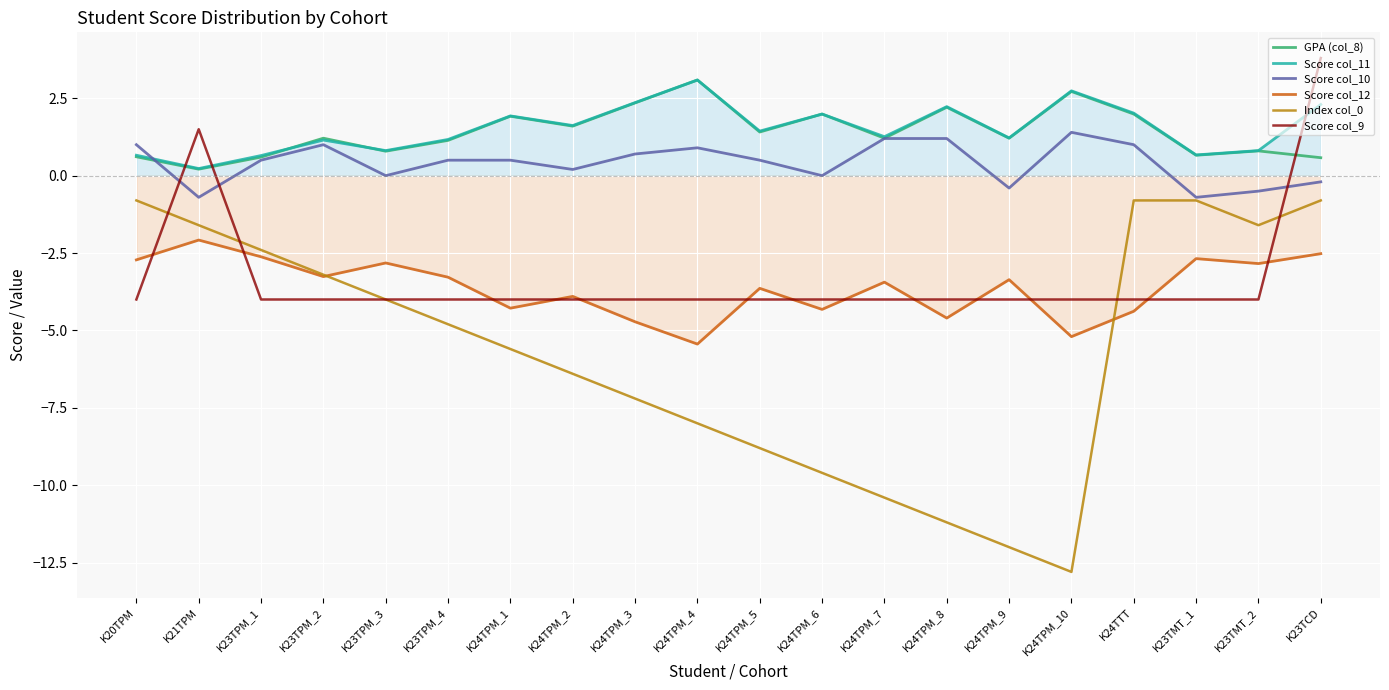

At how many categories does at least one series exceed -10?

20